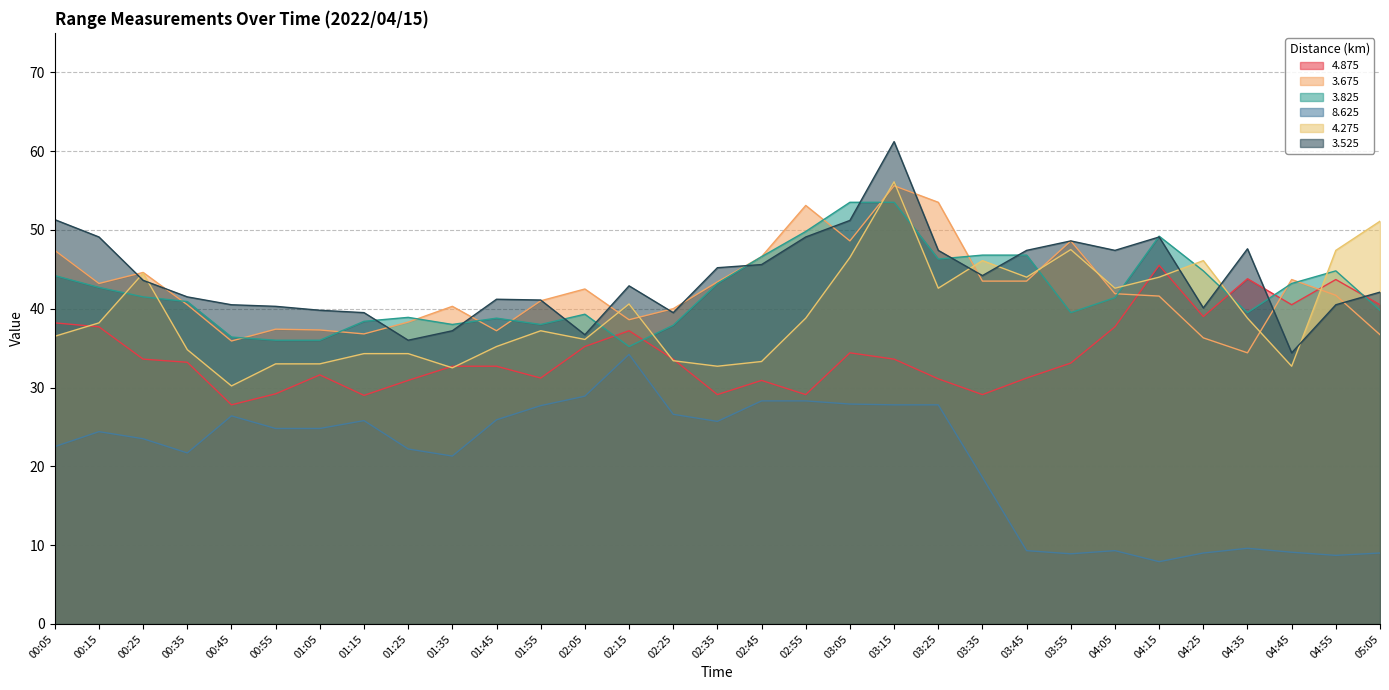

At how many categories does at least one series exceed 33?

31